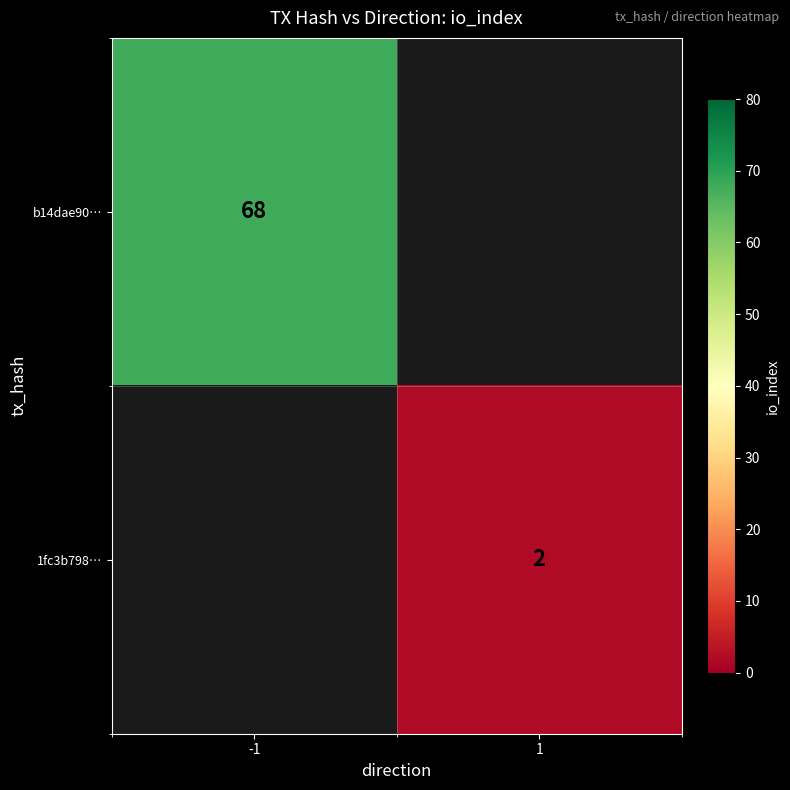

True or false: b14dae90… has a value of 68 at -1.

True